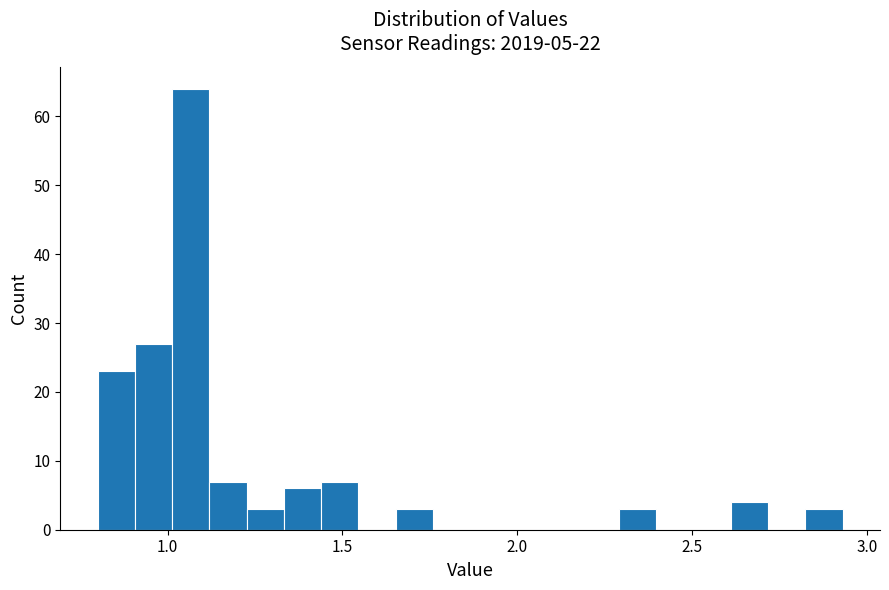

Read against the x-axis, roughly where is the centre of the tallest bar?

1.05